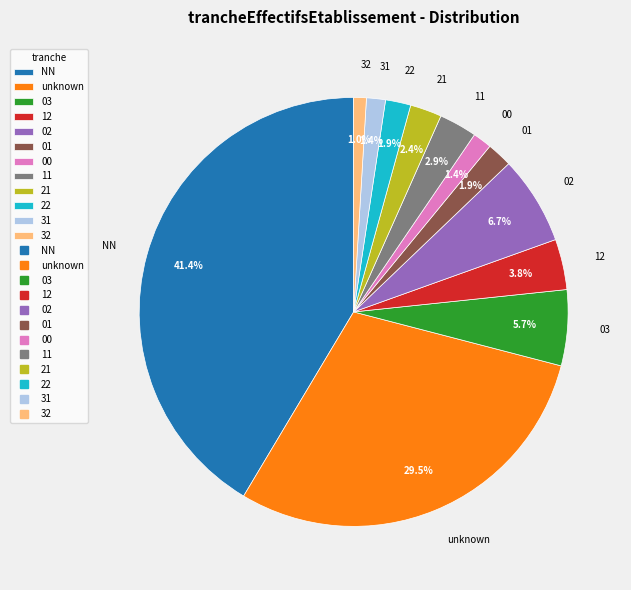

How many slices are in this pie chart?

12